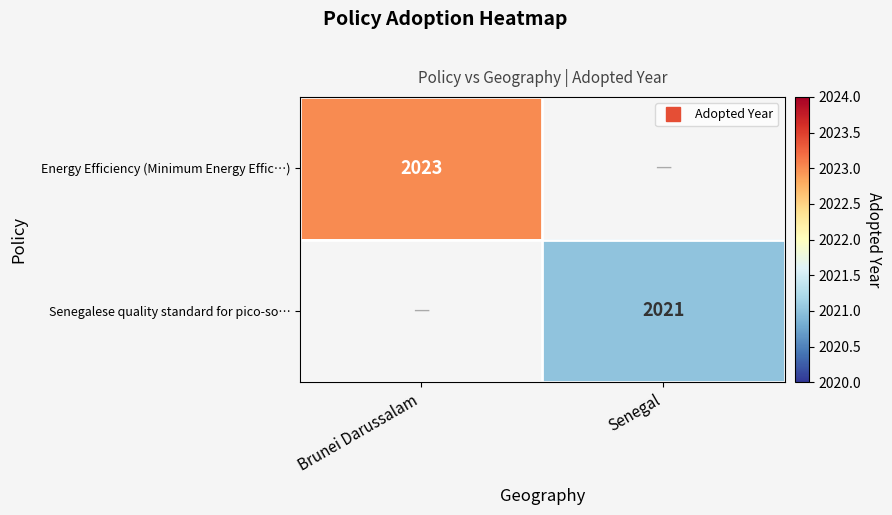

List the labels in order of Senegalese quality standard for pico-so… value, largest first.

Brunei Darussalam, Senegal